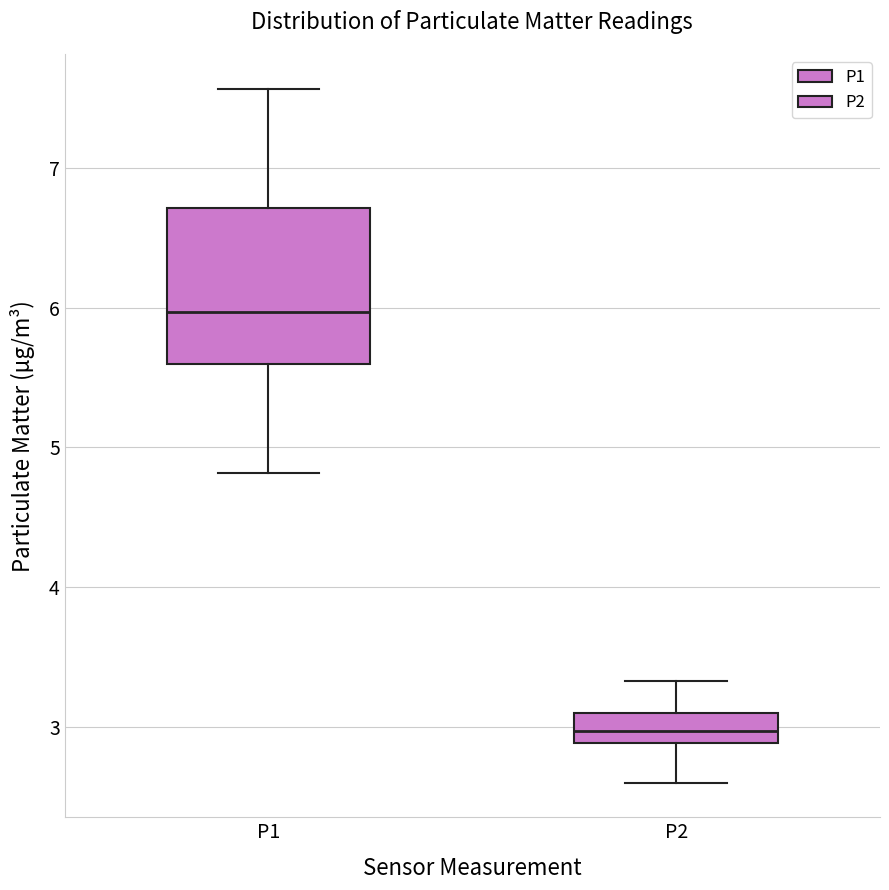

Which box is the tallest, from its lower edge to its upper edge?

P1